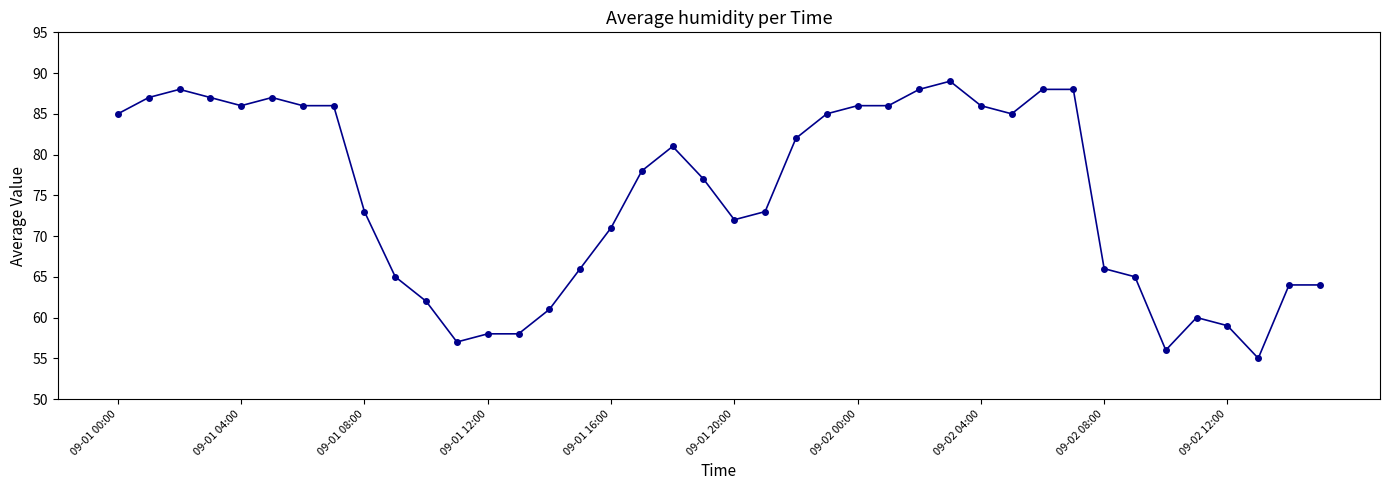

Reading right to left, extract all data points from this chart.

64	64	55	59	60	56	65	66	88	88	85	86	89	88	86	86	85	82	73	72	77	81	78	71	66	61	58	58	57	62	65	73	86	86	87	86	87	88	87	85